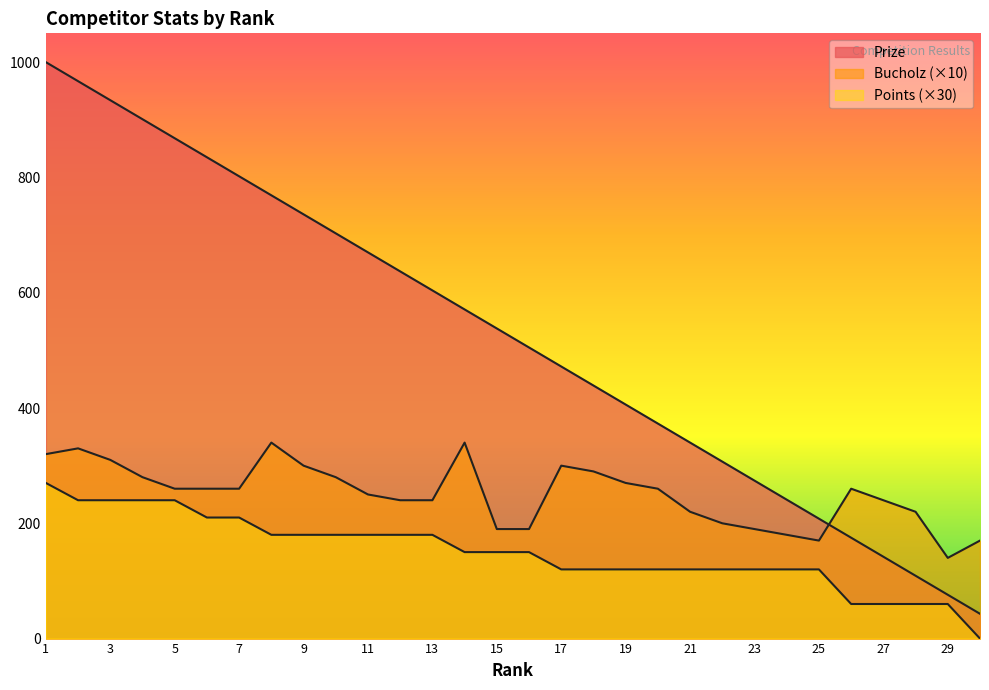

What is the difference between the maximum and minimum values in the Prize series?

957